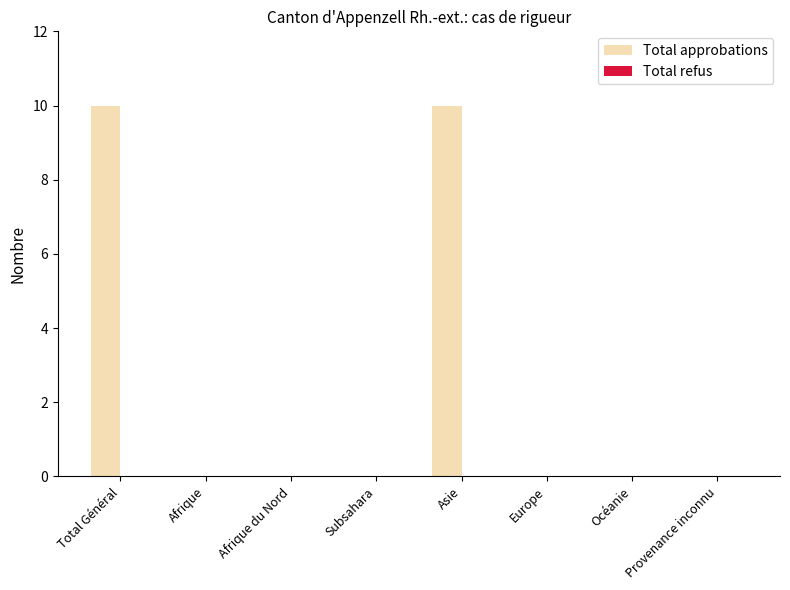

What is the change in value from Total Général to Afrique?

-10